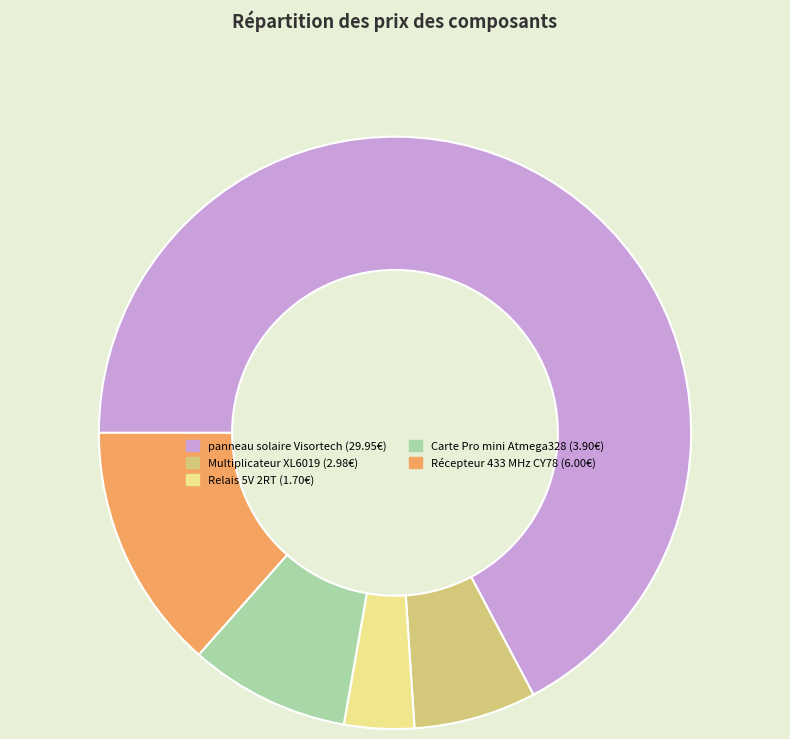

Does any single category account for the majority?

Yes